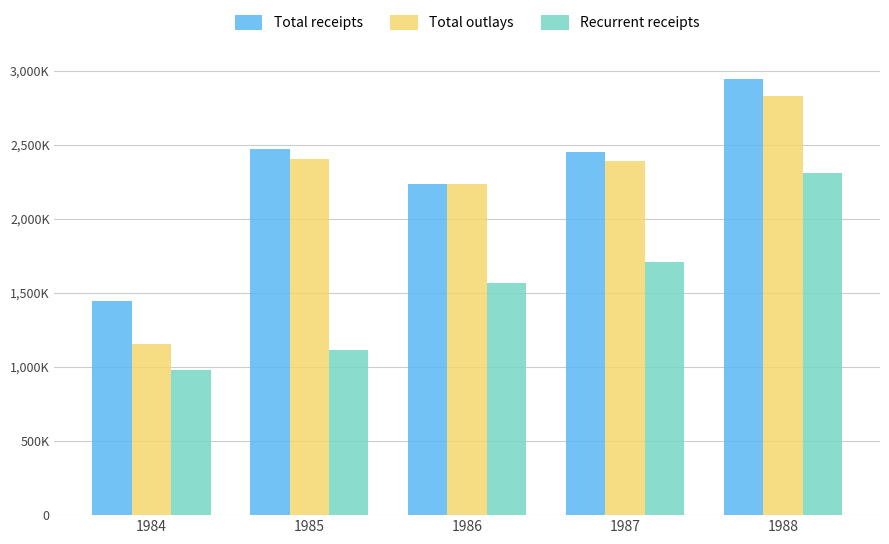

Which series has the largest total across all categories?

Total receipts